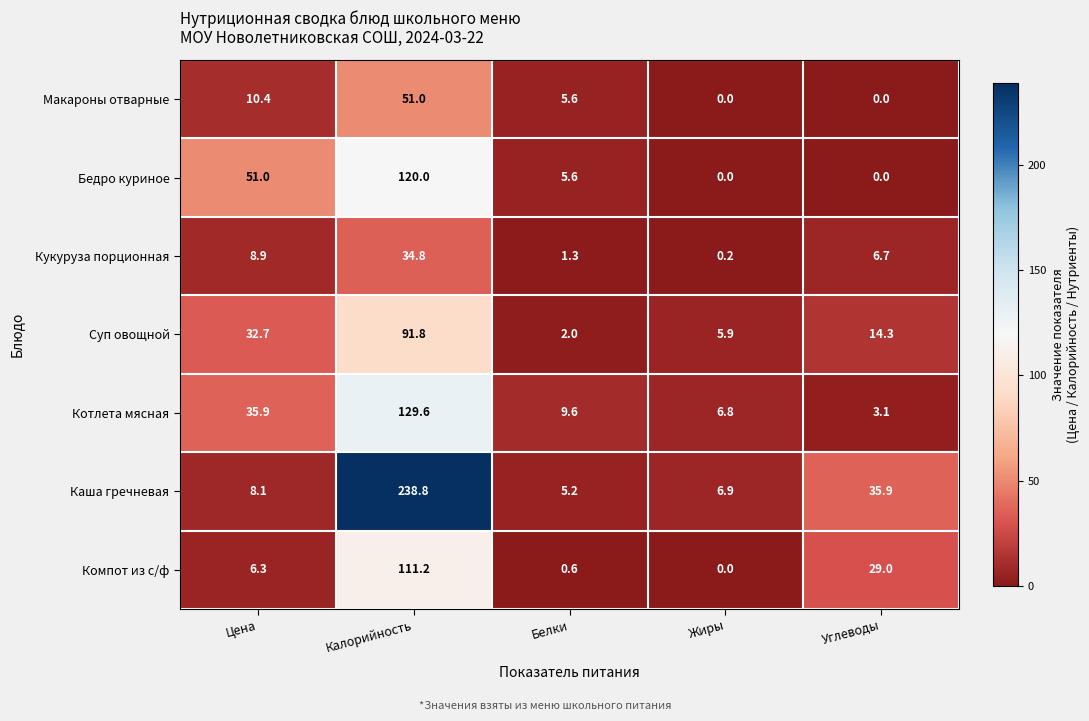

Is it true that Котлета мясная equals 4.5 at Белки?

False